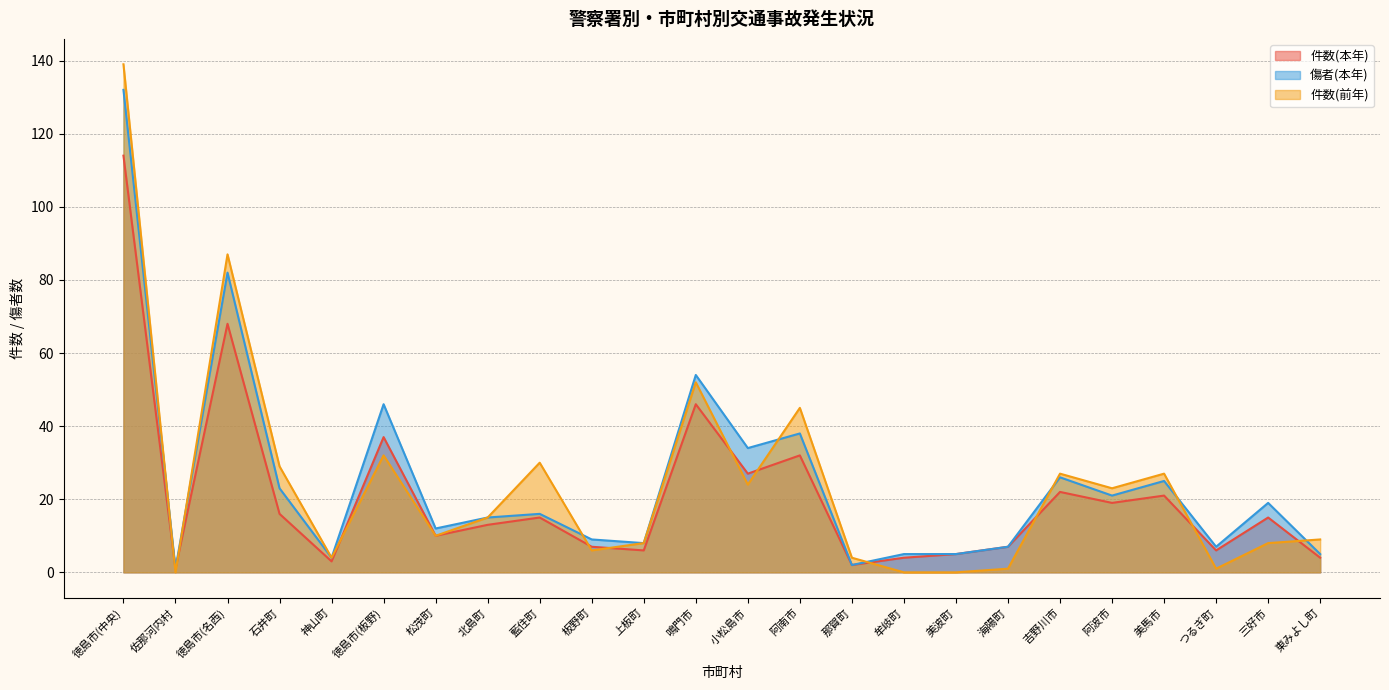

What is the difference between the second highest and second lowest values in the 傷者(本年) series?

80